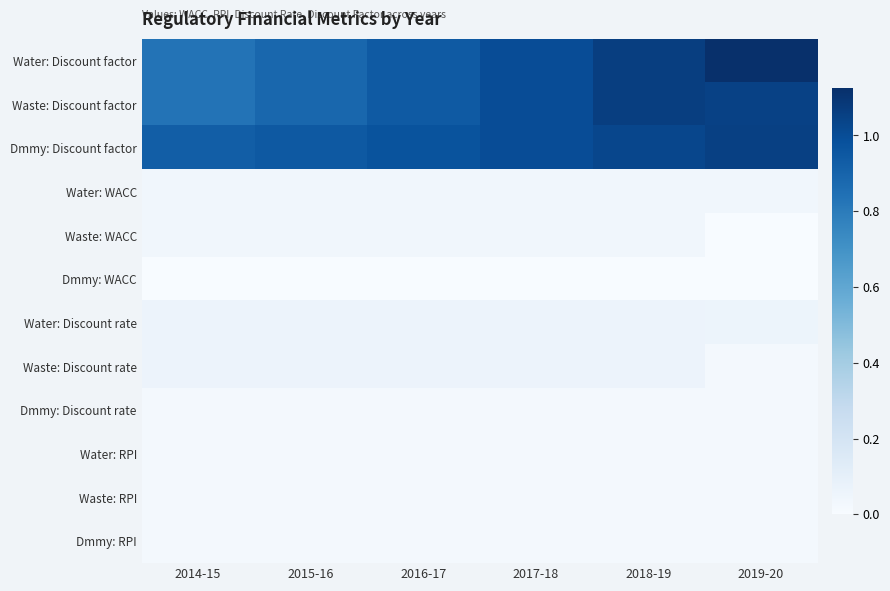

Reading right to left, what are all the values shown in this chart?

Water: Discount factor: 2019-20=1.1	2018-19=1.1	2017-18=1.0	2016-17=0.9	2015-16=0.9	2014-15=0.8
Waste: Discount factor: 2019-20=1.1	2018-19=1.1	2017-18=1.0	2016-17=0.9	2015-16=0.9	2014-15=0.8
Dmmy: Discount factor: 2019-20=1.1	2018-19=1.0	2017-18=1.0	2016-17=1.0	2015-16=0.9	2014-15=0.9
Water: WACC: 2019-20=0.0	2018-19=0.0	2017-18=0.0	2016-17=0.0	2015-16=0.0	2014-15=0.0
Waste: WACC: 2019-20=0.0	2018-19=0.0	2017-18=0.0	2016-17=0.0	2015-16=0.0	2014-15=0.0
Dmmy: WACC: 2019-20=0.0	2018-19=0.0	2017-18=0.0	2016-17=0.0	2015-16=0.0	2014-15=0.0
Water: Discount rate: 2019-20=0.1	2018-19=0.1	2017-18=0.1	2016-17=0.1	2015-16=0.1	2014-15=0.1
Waste: Discount rate: 2019-20=0.0	2018-19=0.1	2017-18=0.1	2016-17=0.1	2015-16=0.1	2014-15=0.1
Dmmy: Discount rate: 2019-20=0.0	2018-19=0.0	2017-18=0.0	2016-17=0.0	2015-16=0.0	2014-15=0.0
Water: RPI: 2019-20=0.0	2018-19=0.0	2017-18=0.0	2016-17=0.0	2015-16=0.0	2014-15=0.0
Waste: RPI: 2019-20=0.0	2018-19=0.0	2017-18=0.0	2016-17=0.0	2015-16=0.0	2014-15=0.0
Dmmy: RPI: 2019-20=0.0	2018-19=0.0	2017-18=0.0	2016-17=0.0	2015-16=0.0	2014-15=0.0